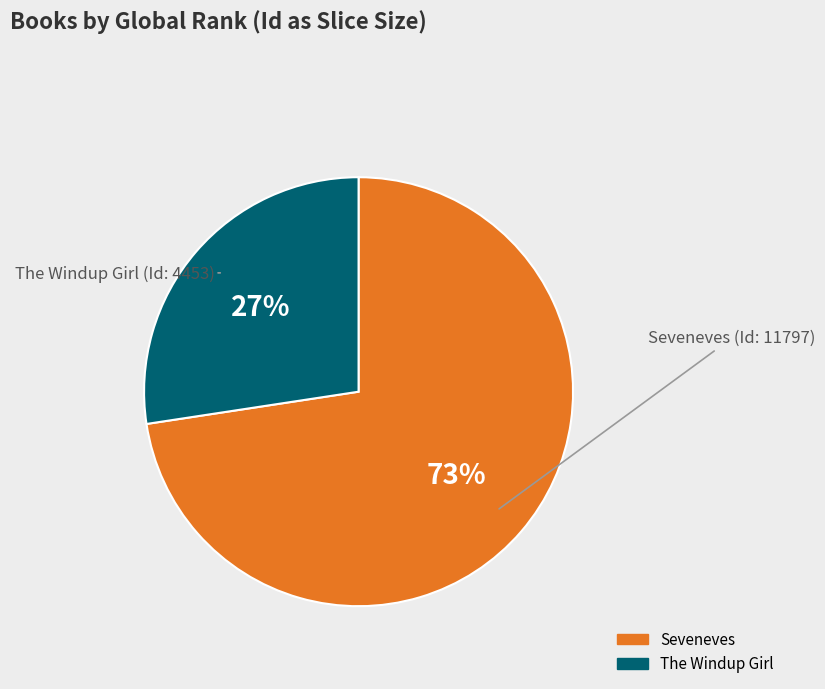

How many slices are in this pie chart?

2